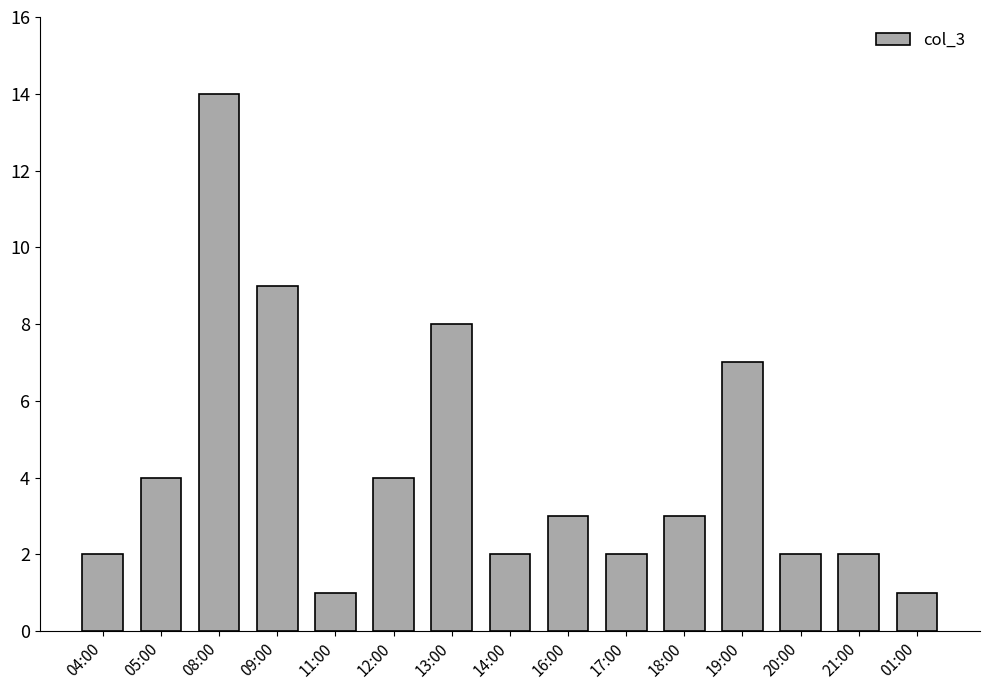

What is the maximum value shown in the chart?

14